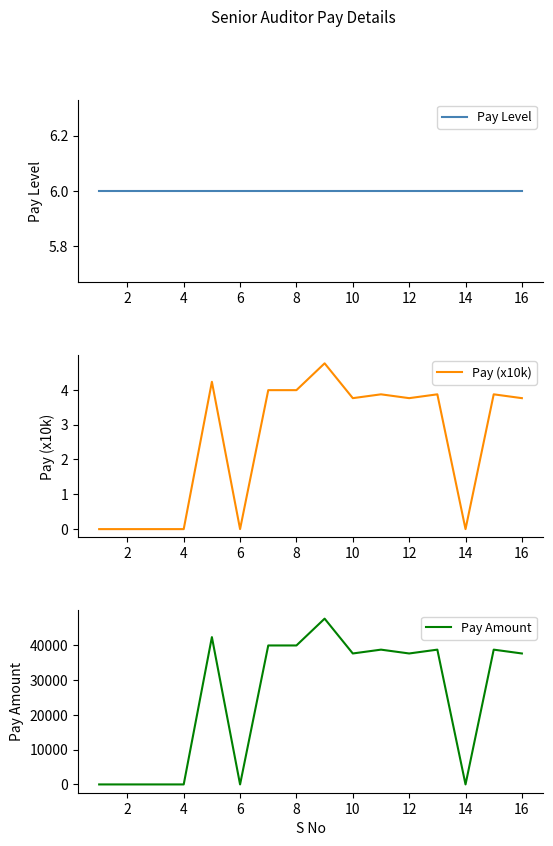

Which series has the widest spread of values?

Pay Amount